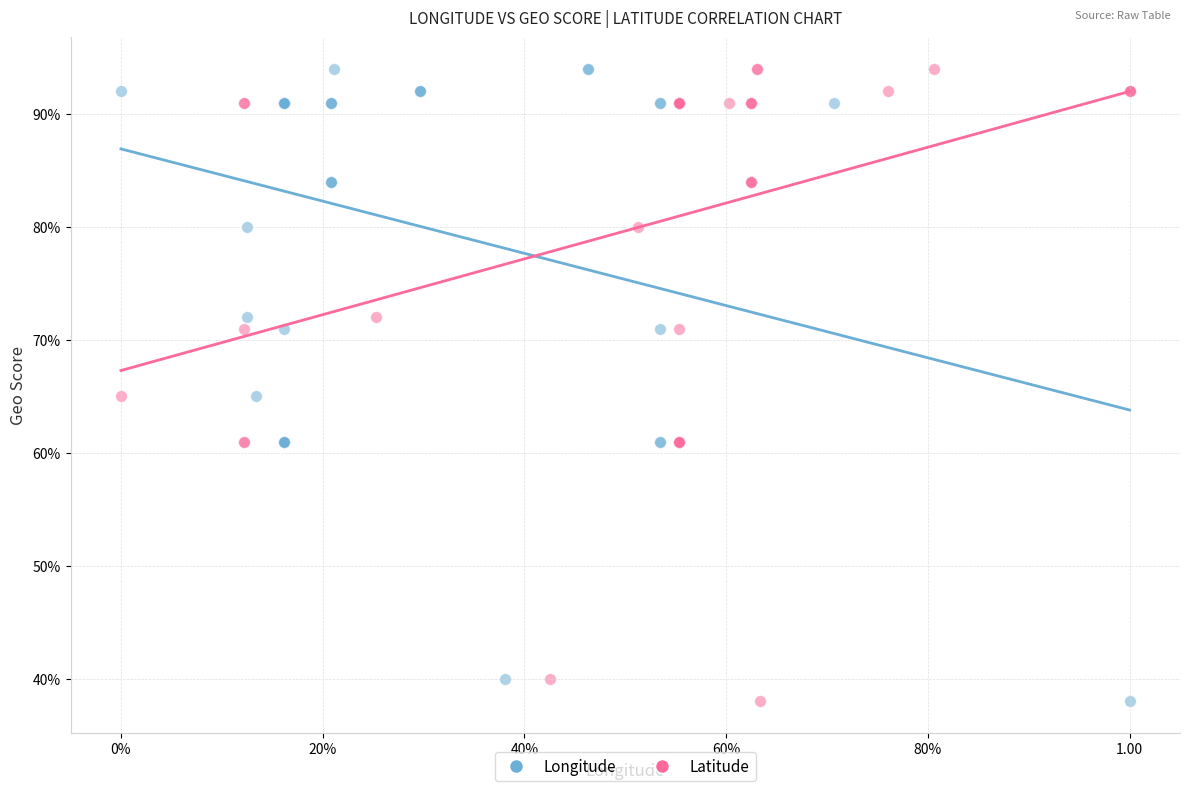

What are all the series names shown in the legend?

Longitude, Latitude